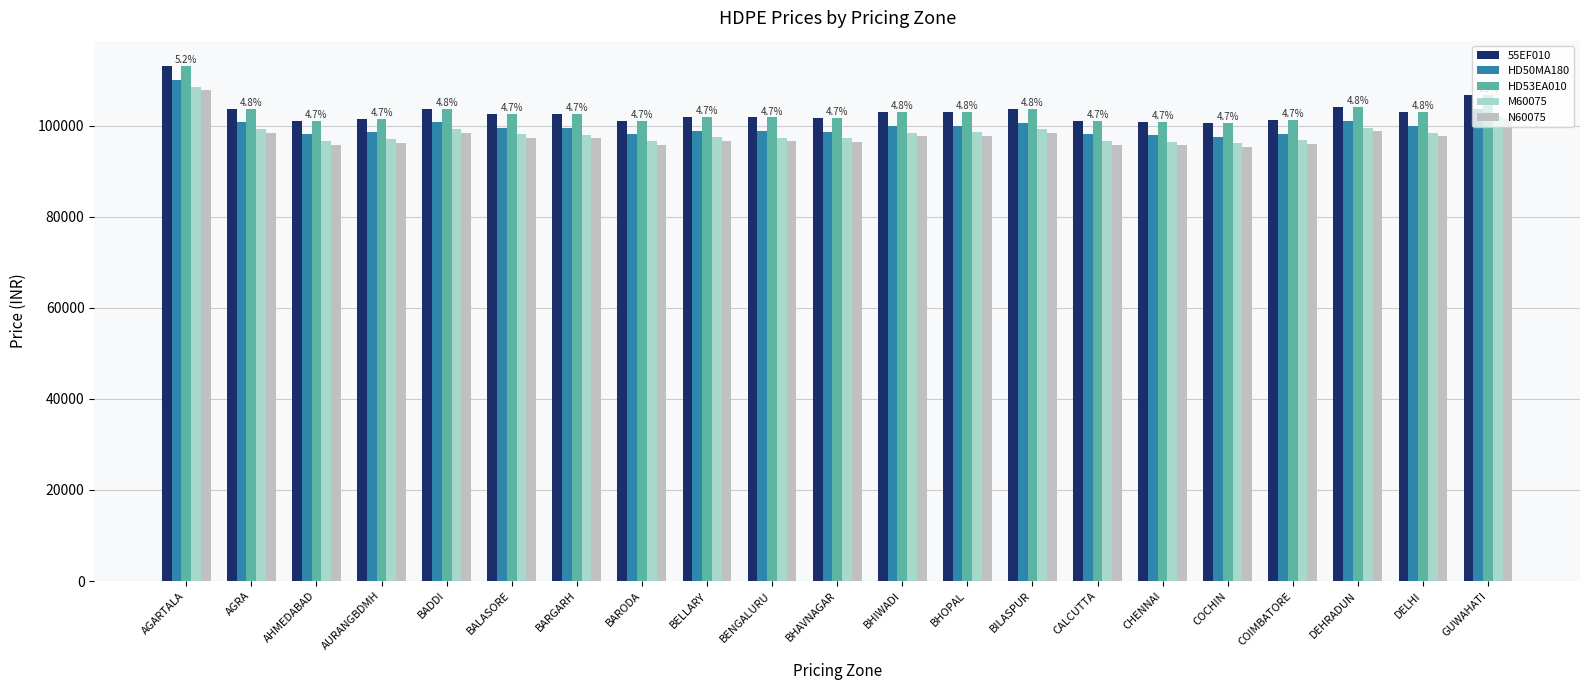

Is the value of HD50MA180 at CHENNAI greater than the value of N60075 at AGRA?

No